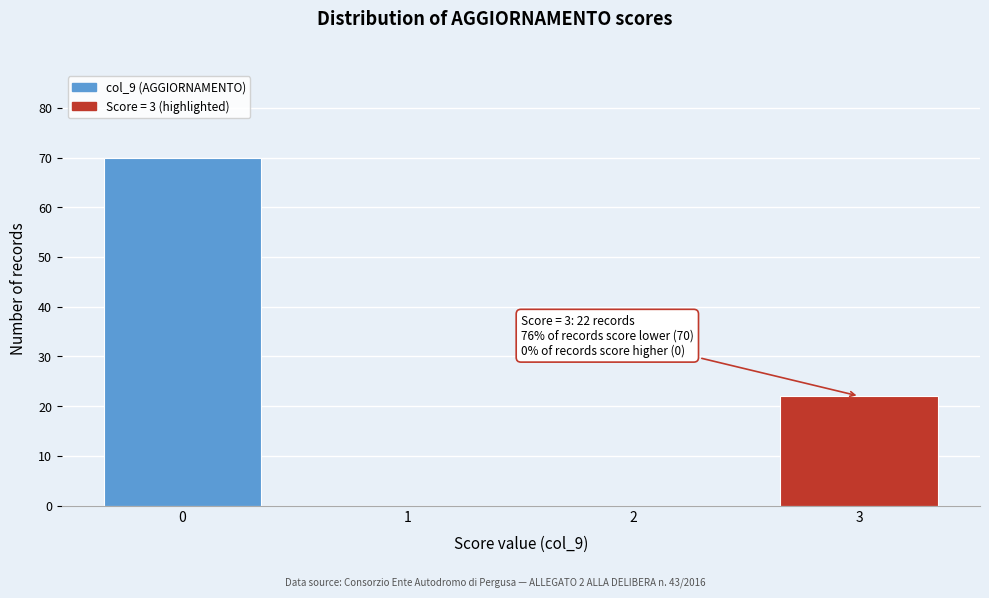

Reading left to right, what are all the values shown in this chart?

0=70	1=0	2=0	3=22